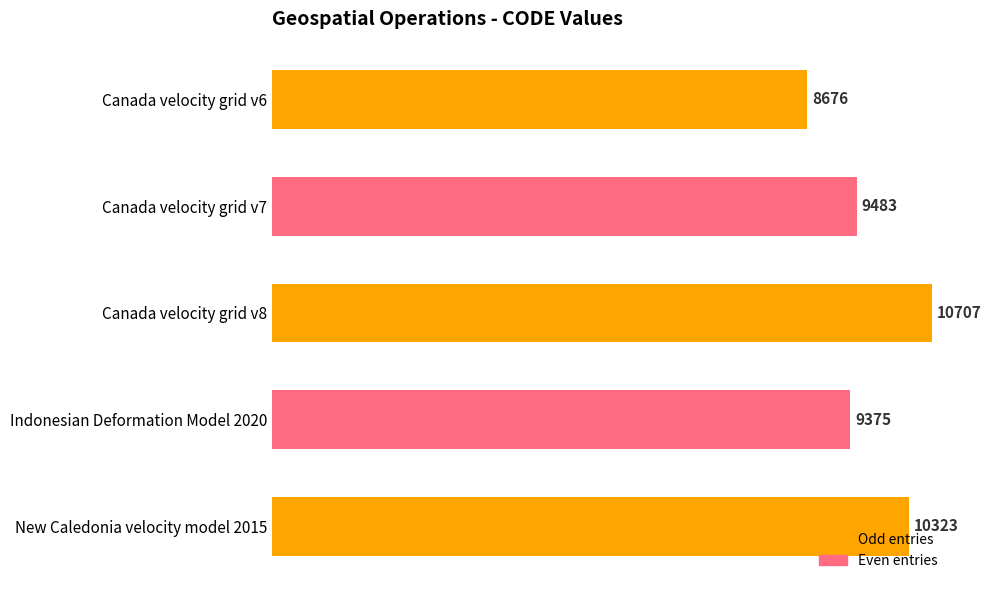

What is the label of the 4th bar from the bottom?

Canada velocity grid v7